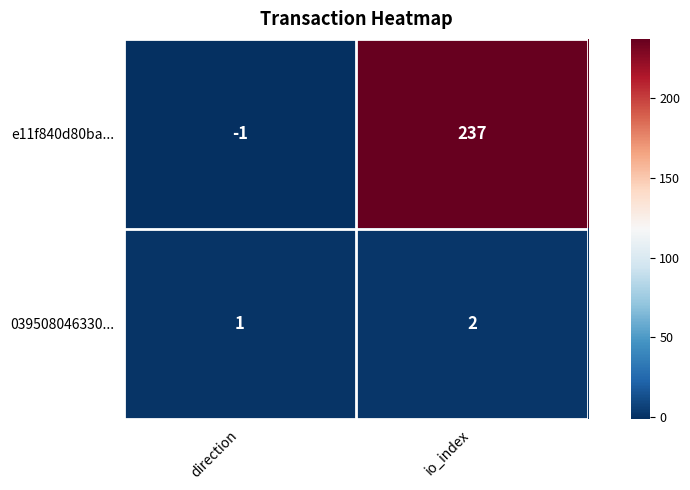

Rank the series at direction from lowest to highest value.

e11f840d80ba..., 039508046330...